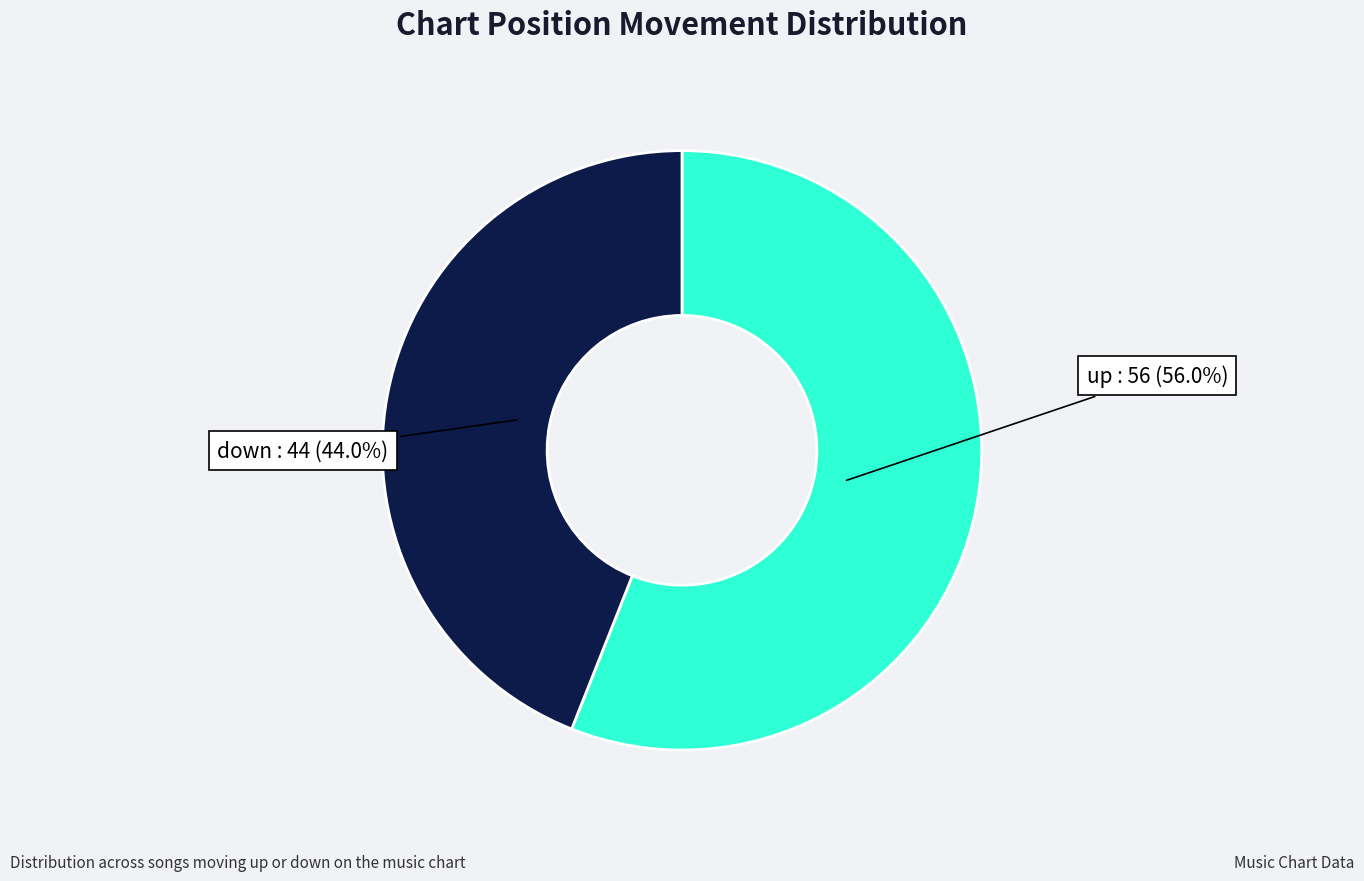

Does any single category account for the majority?

Yes